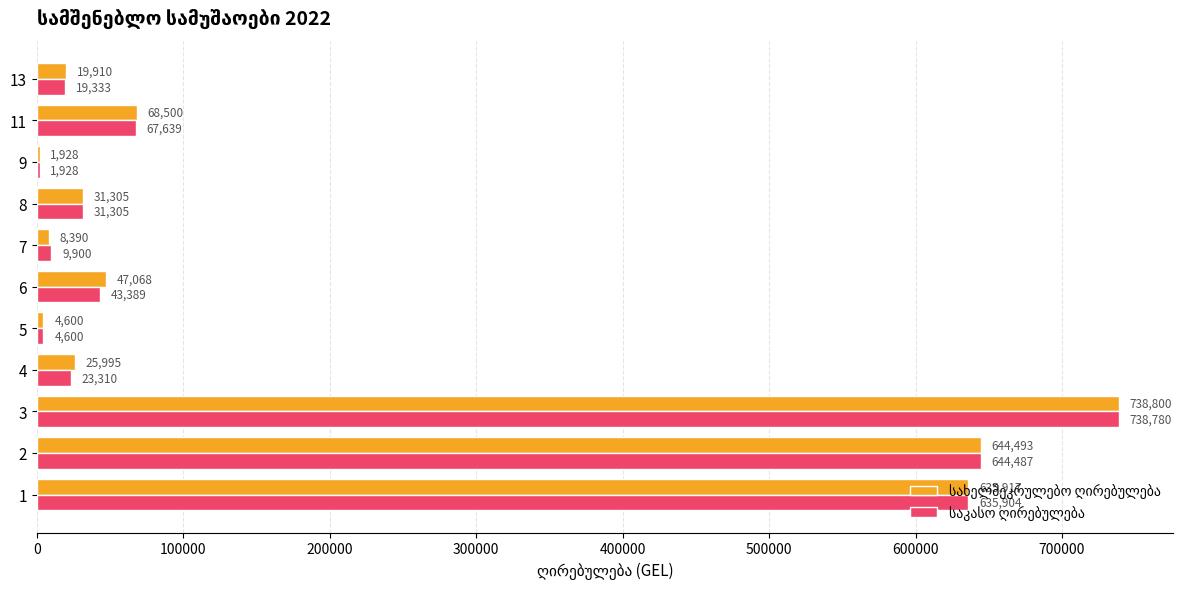

At which category is the sum across all series the highest?

3